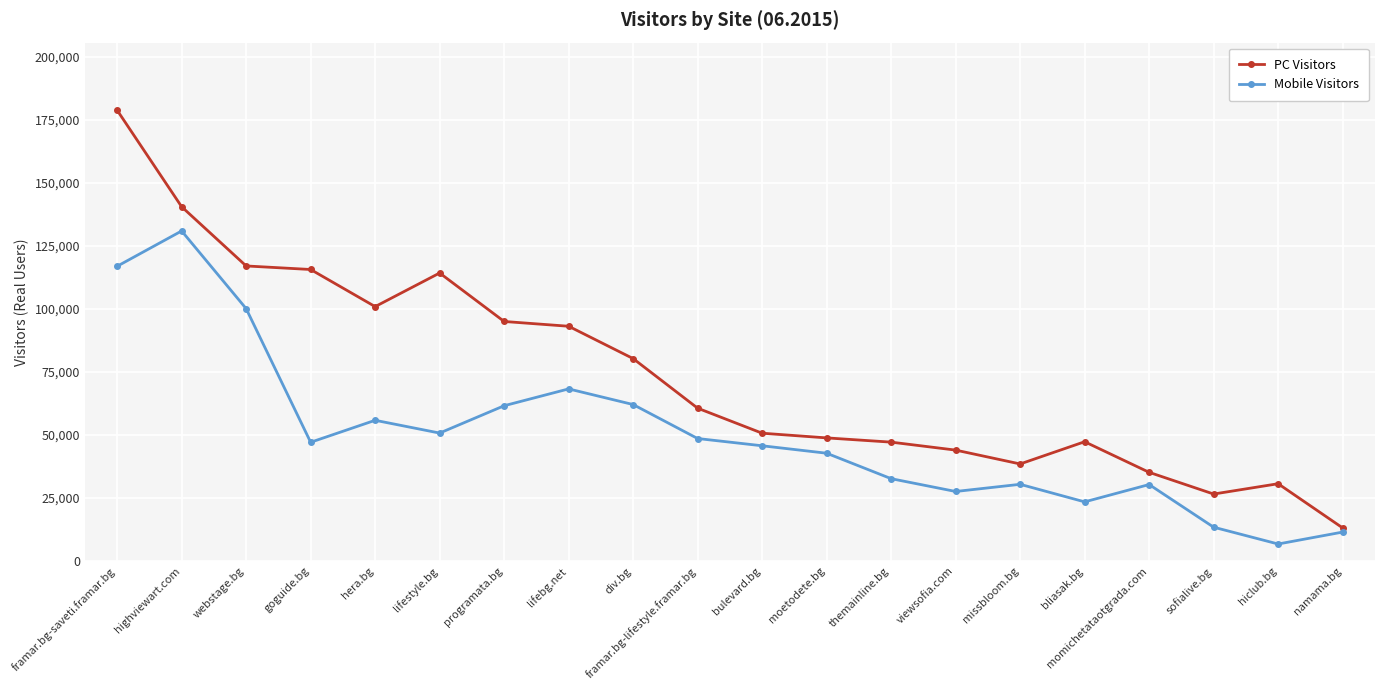

What is the value of the Mobile Visitors point at the 2nd from the left?

130891